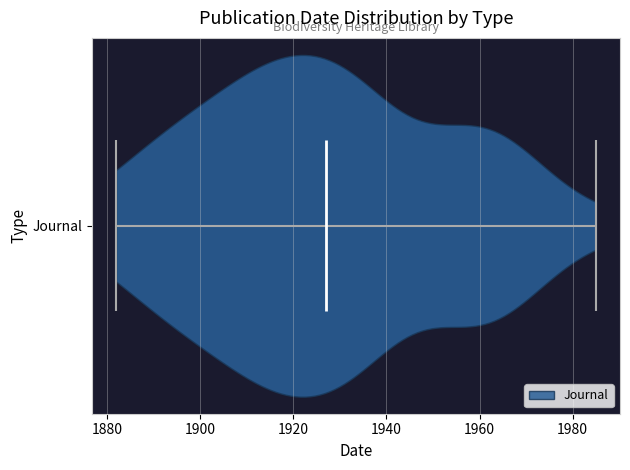

Read this violin plot against the x-axis: where its median line is, and the lowest and highest points the violin reaches. The values are not printed on the chart, so give them approximately, as read against the axis.

median line 1928, lowest point 1882, highest point 1986